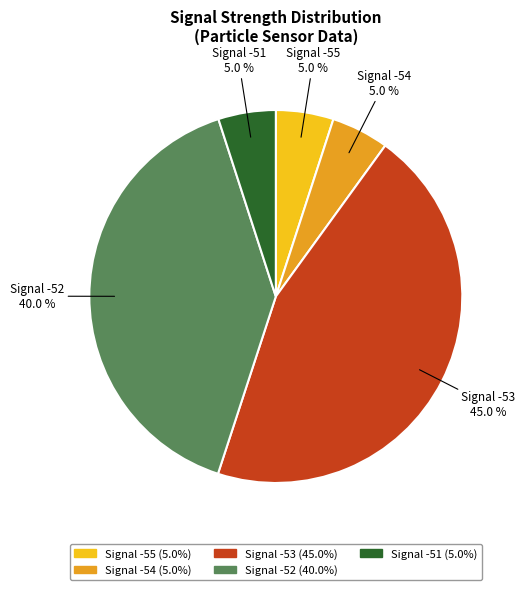

Does Signal -52 represent more than half of the total?

No